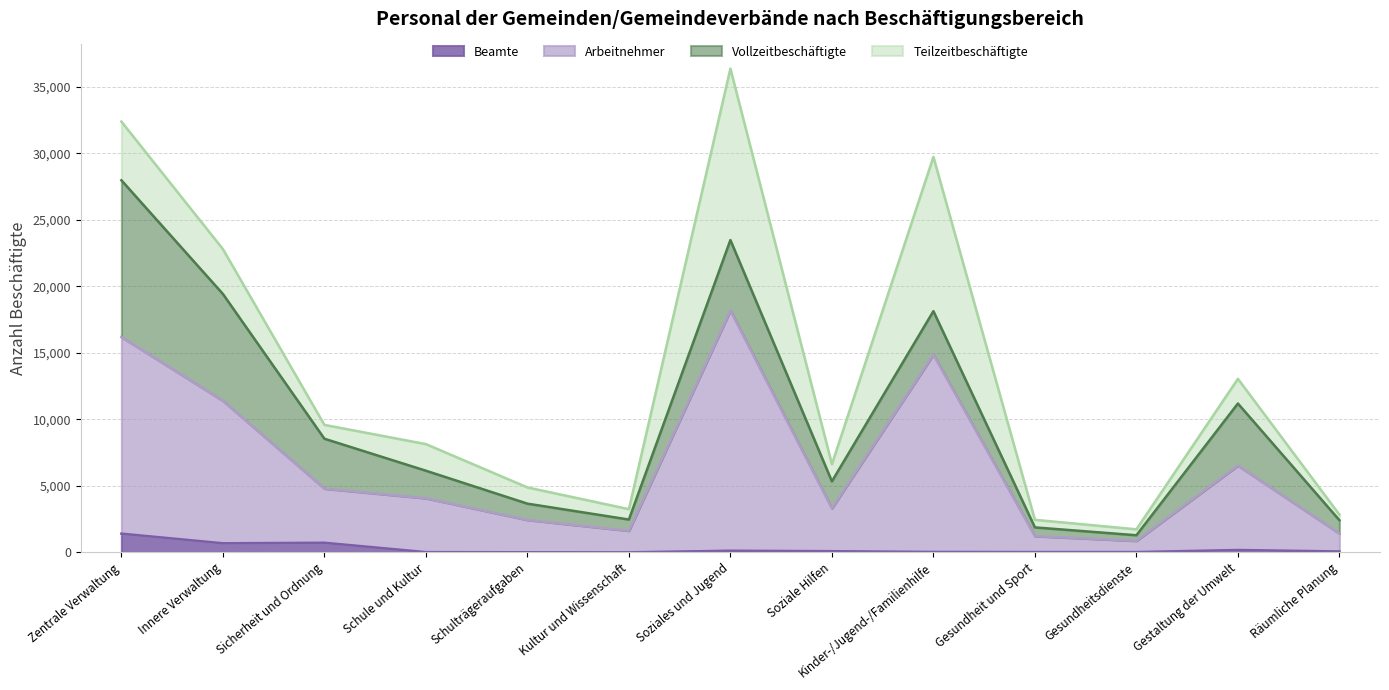

What position from the left is Schulträgeraufgaben?

5